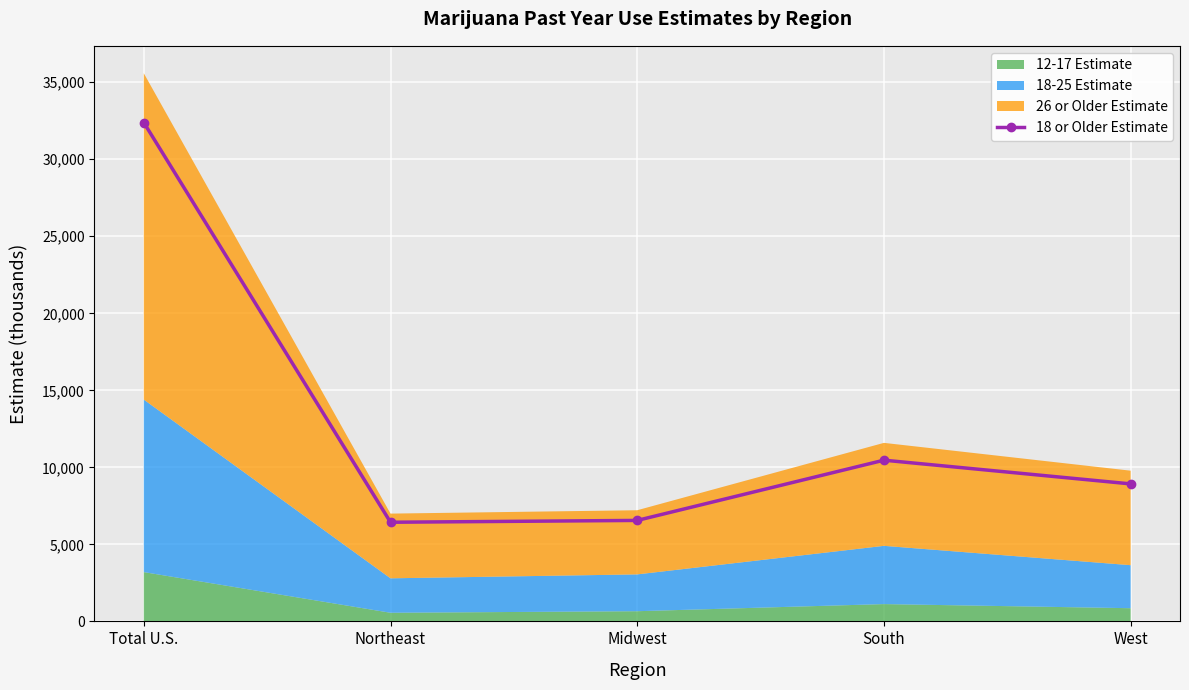

Between Northeast and Total U.S., which is larger?

Total U.S.